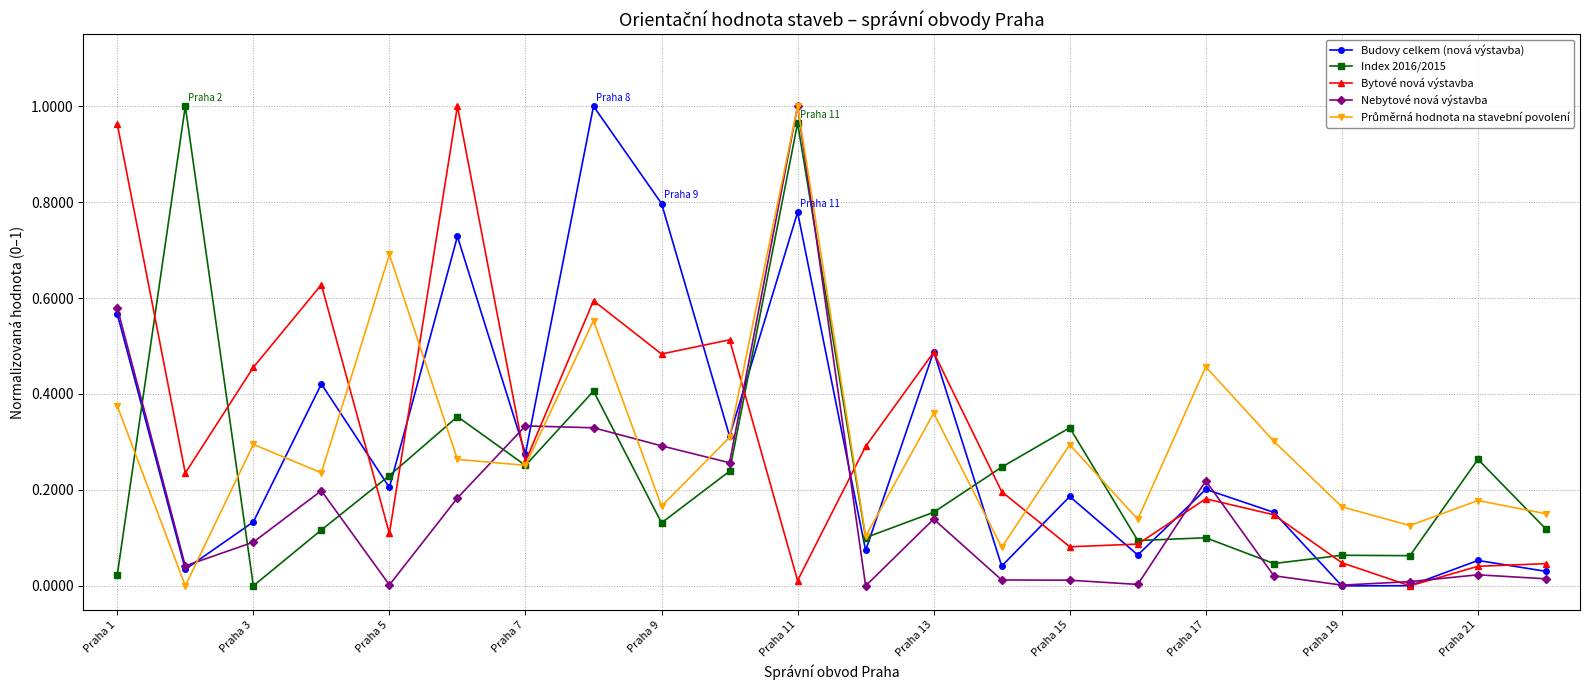

How many series are shown in this chart?

5